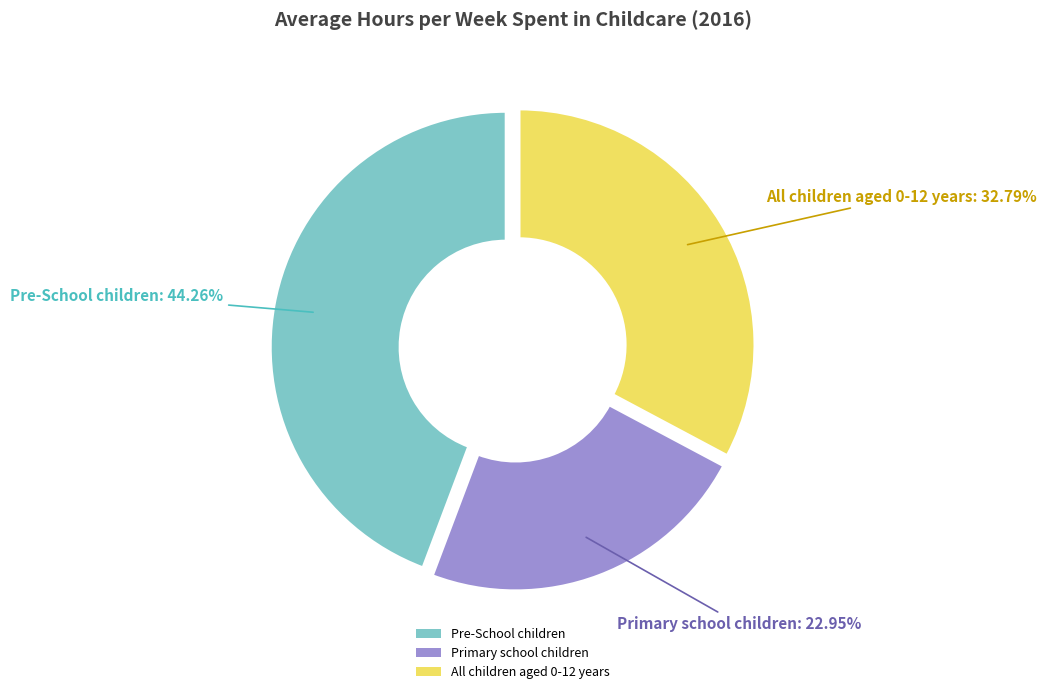

To the nearest percent, what percentage of the pie is All children aged 0-12 years?

33%